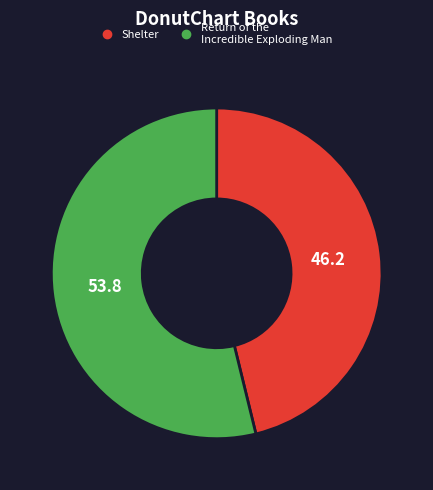

What is the largest slice in the pie chart?

Return of the Incredible Exploding Man